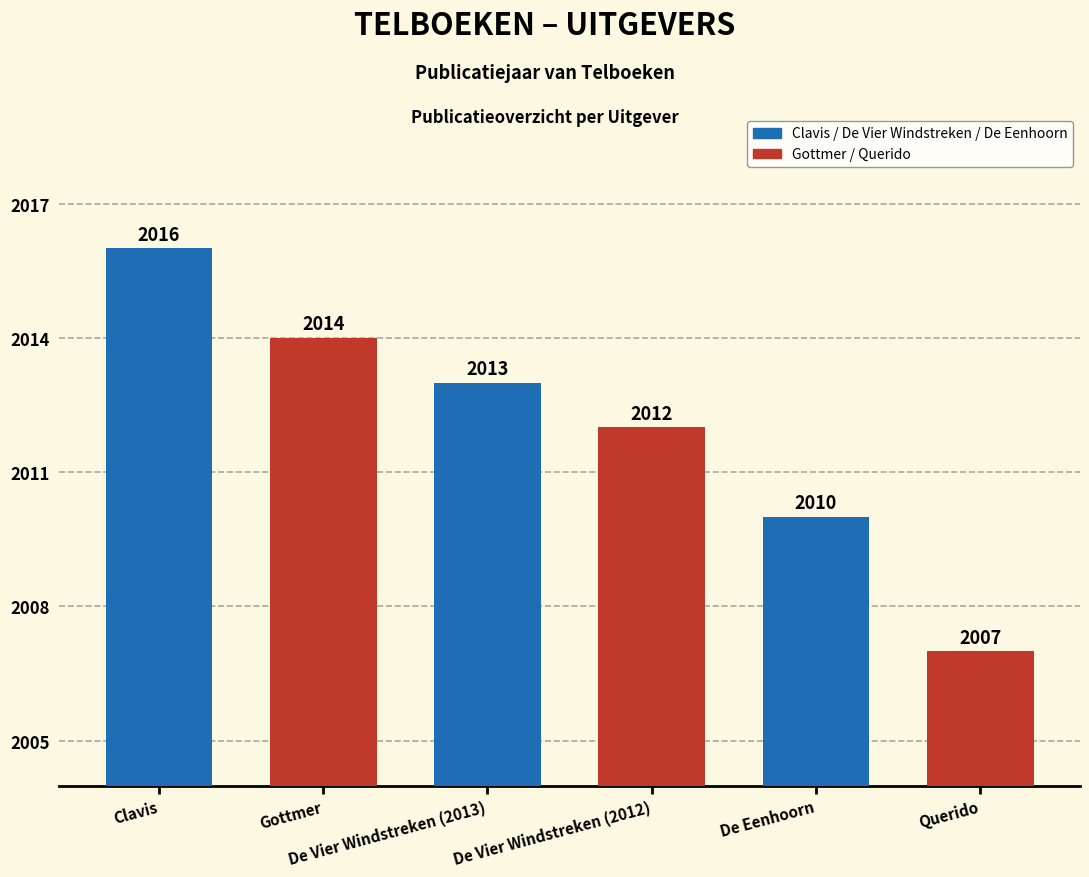

How many bars are there in total?

6